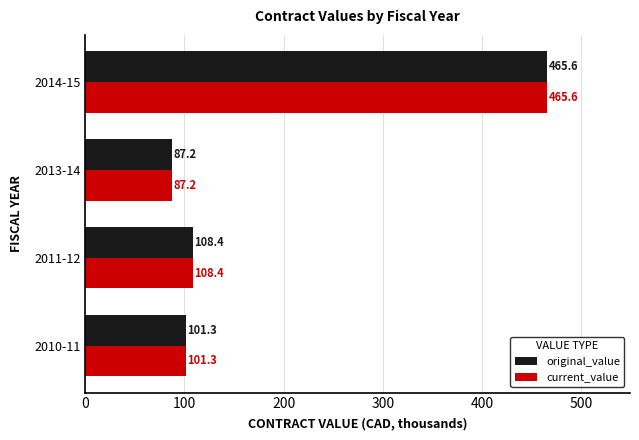

What is the difference between the maximum and minimum values in the current_value series?

378.4